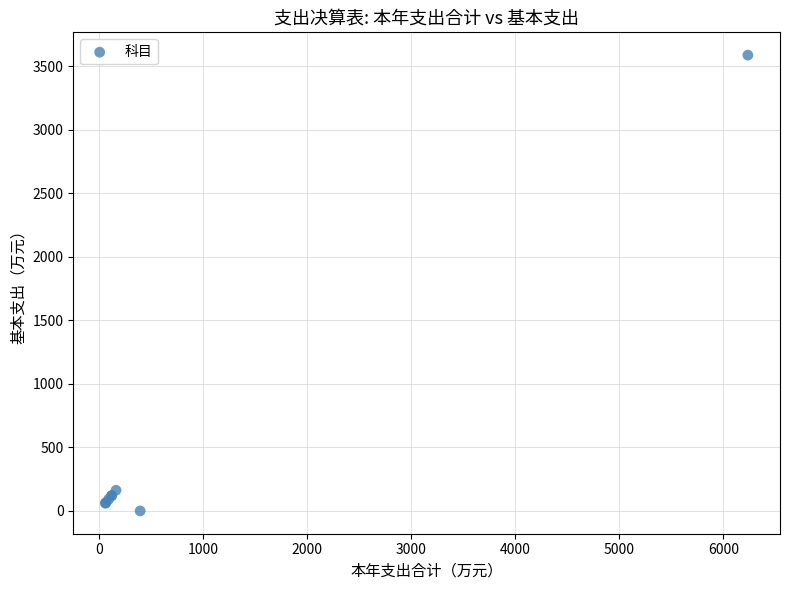

What Y value in the scatter plot is closest to 1794?

162.7